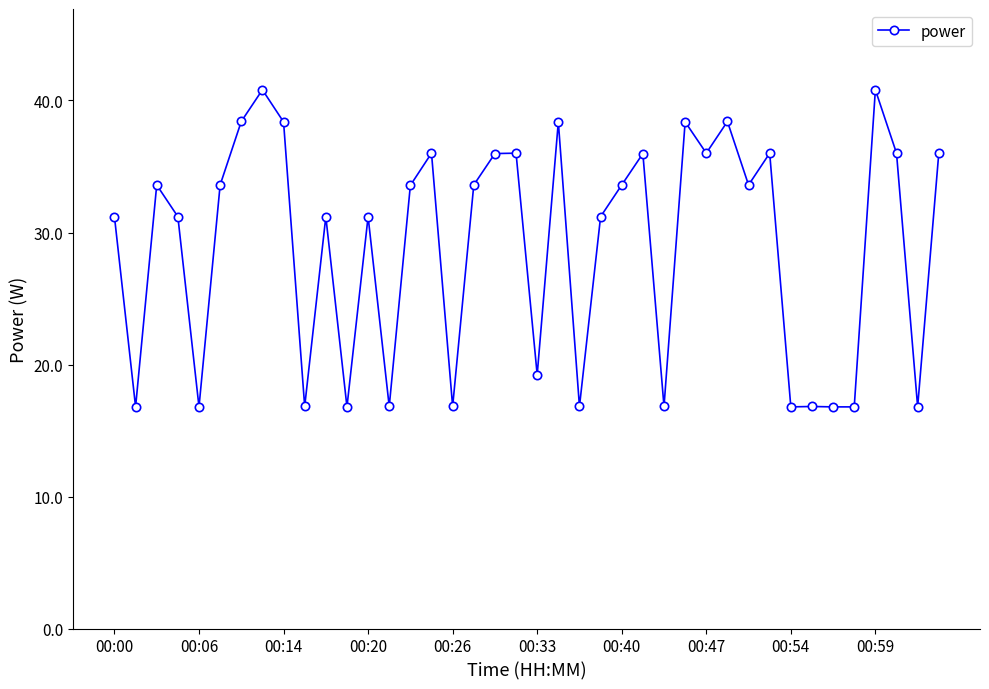

Reading left to right, list all the values displayed in this chart.

31.2	16.8	33.6	31.2	16.8	33.6	38.4	40.8	38.4	16.8	31.2	16.8	31.2	16.8	33.6	36.0	16.8	33.6	36.0	36.0	19.2	38.4	16.8	31.2	33.6	36.0	16.8	38.4	36.0	38.4	33.6	36.0	16.8	16.8	16.8	16.8	40.8	36.0	16.8	36.0